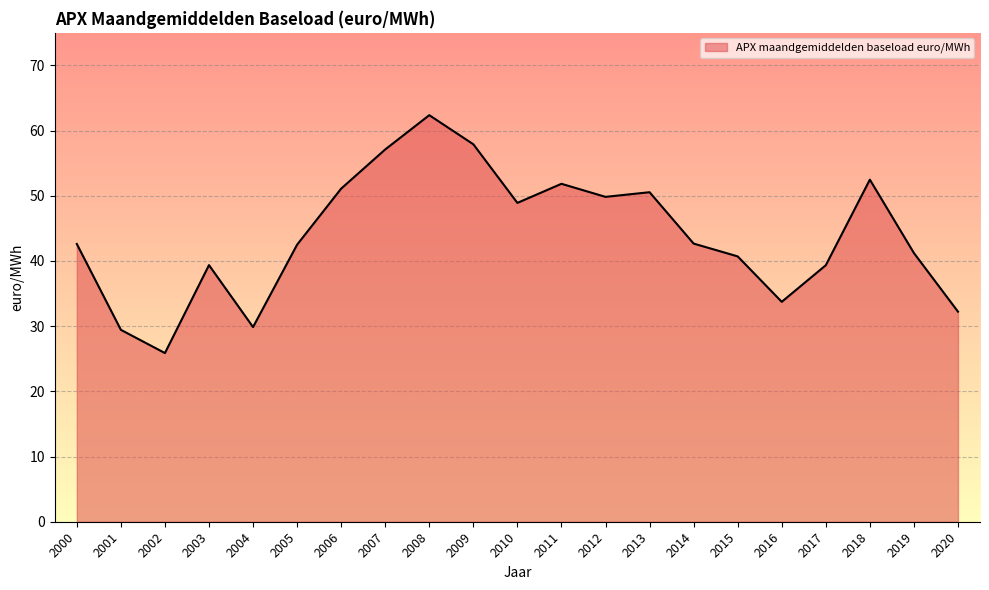

What is the difference between the values at 2014 and 2015?

2.0